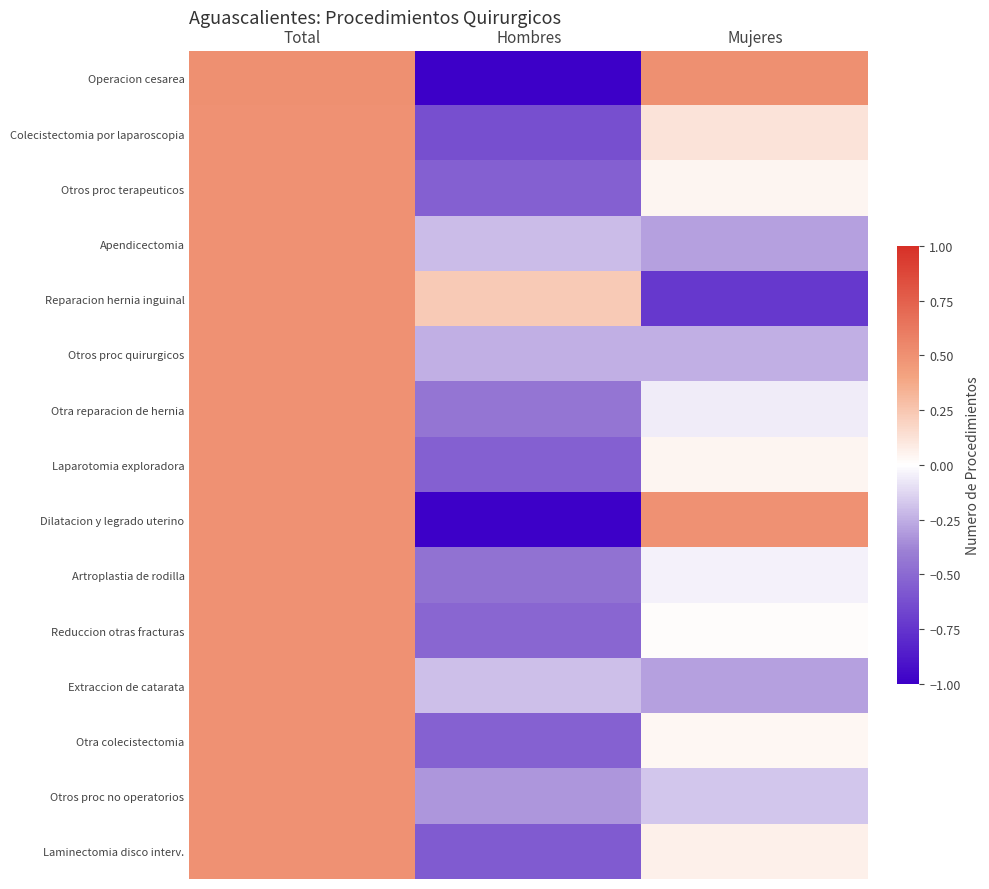

What is the total value across all series at Hombres?

-7.0